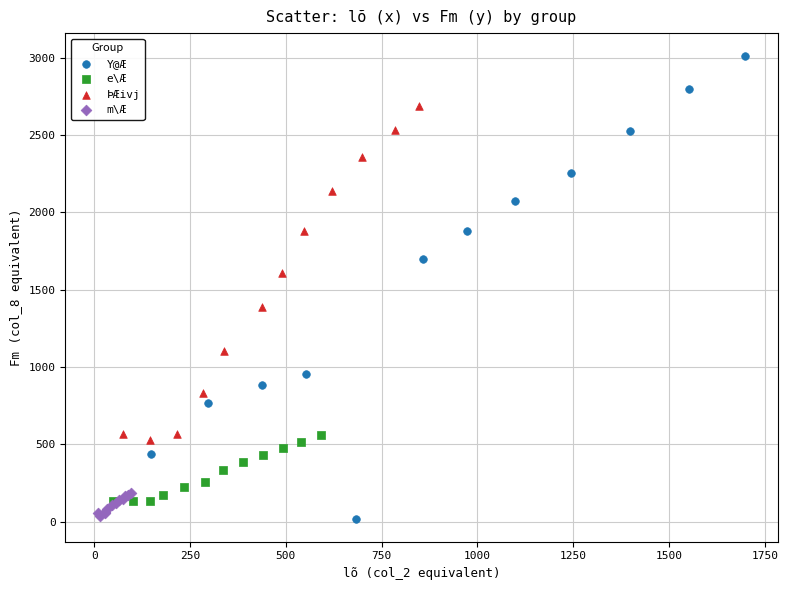

Which series reaches the maximum Y coordinate?

Y@Æ